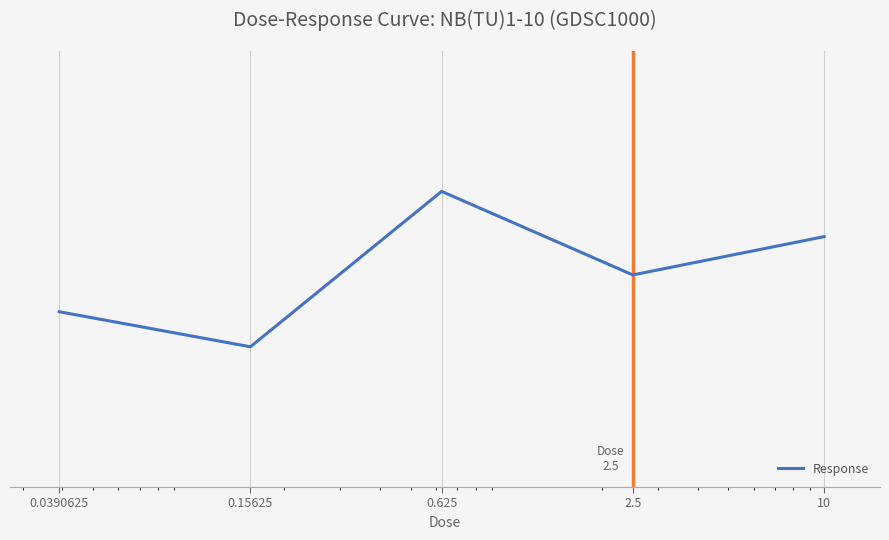

Which category has the lowest value across all series?

0.15625